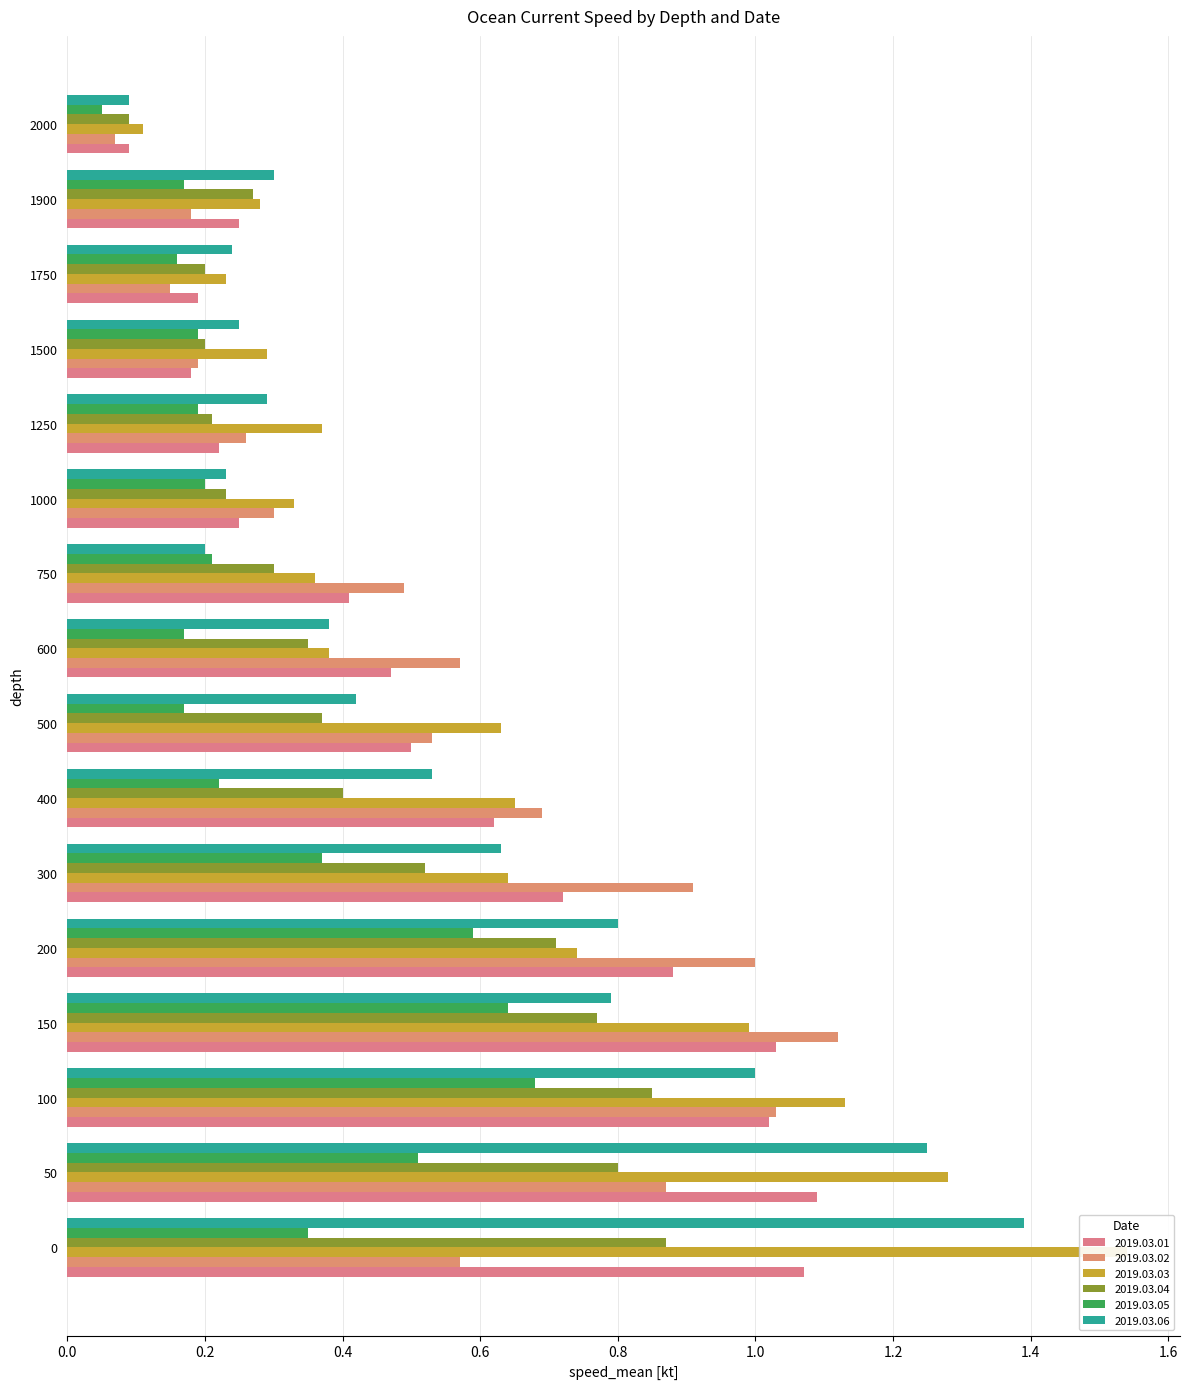

What is the value of the 2019.03.05 bar at the 4th from the left?

0.6